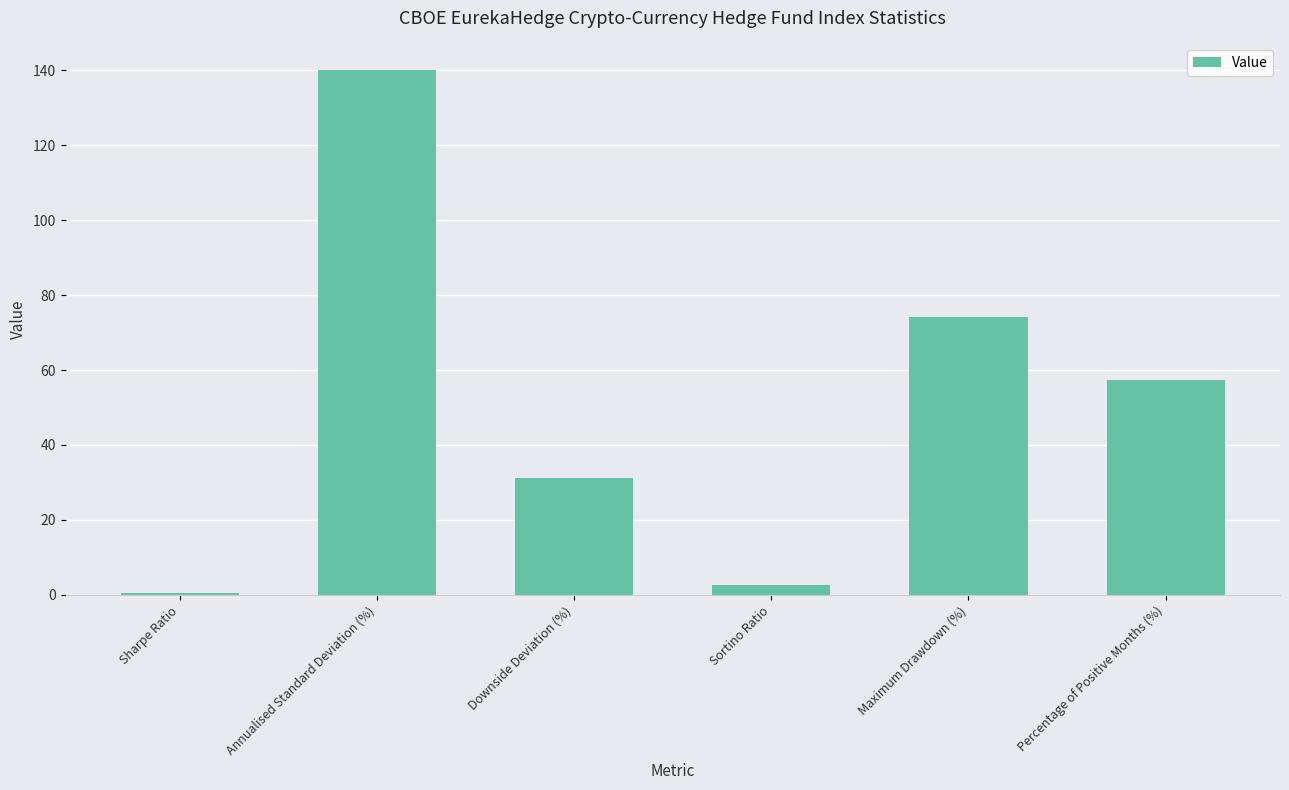

What position from the right is Maximum Drawdown (%)?

2